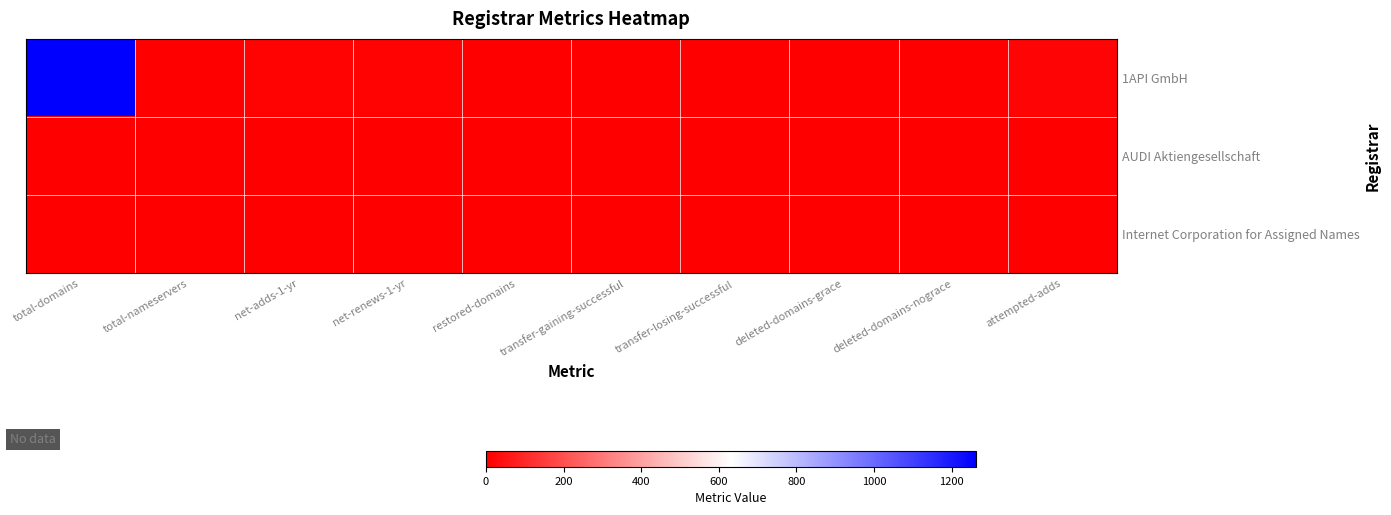

Which series has the largest total across all categories?

1API GmbH